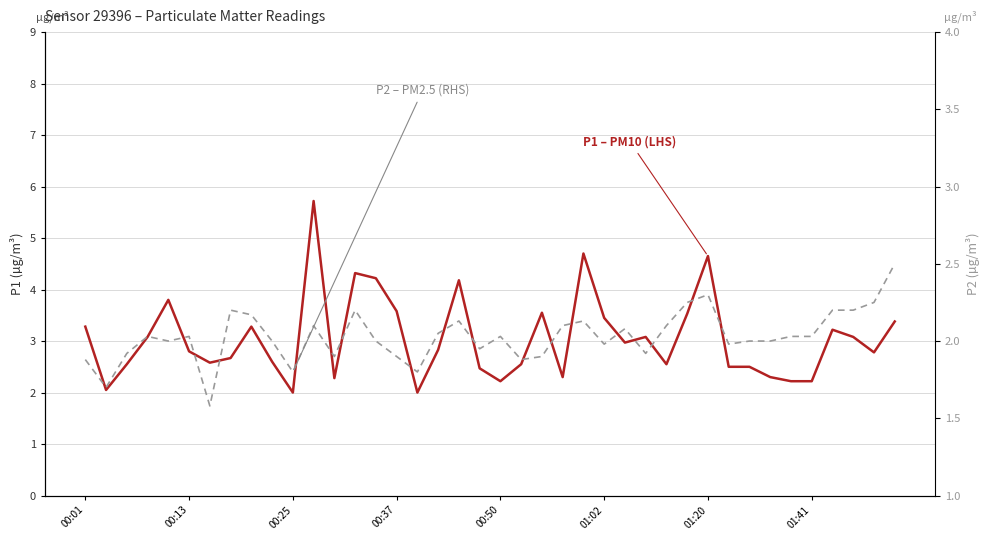

Reading left to right, extract all data points from this chart.

P1 – PM10 (LHS): 3.3	2.0	2.5	3.1	3.8	2.8	2.6	2.7	3.3	2.6	2.0	5.7	2.3	4.3	4.2	3.6	2.0	2.8	4.2	2.5	2.2	2.5	3.5	2.3	4.7	3.5	3.0	3.1	2.5	3.5	4.7	2.5	2.5	2.3	2.2	2.2	3.2	3.1	2.8	3.4
P2 – PM2.5 (RHS): 1.9	1.7	1.9	2.0	2.0	2.0	1.6	2.2	2.2	2.0	1.8	2.1	1.9	2.2	2.0	1.9	1.8	2.0	2.1	1.9	2.0	1.9	1.9	2.1	2.1	2.0	2.1	1.9	2.1	2.2	2.3	2.0	2.0	2.0	2.0	2.0	2.2	2.2	2.2	2.5